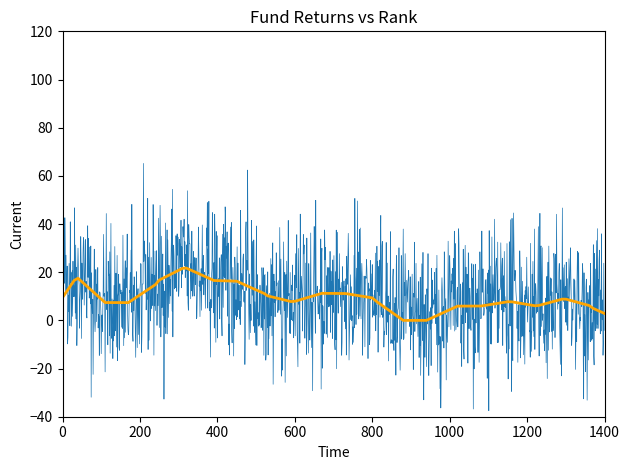

What is the maximum value shown in the chart?

65.2